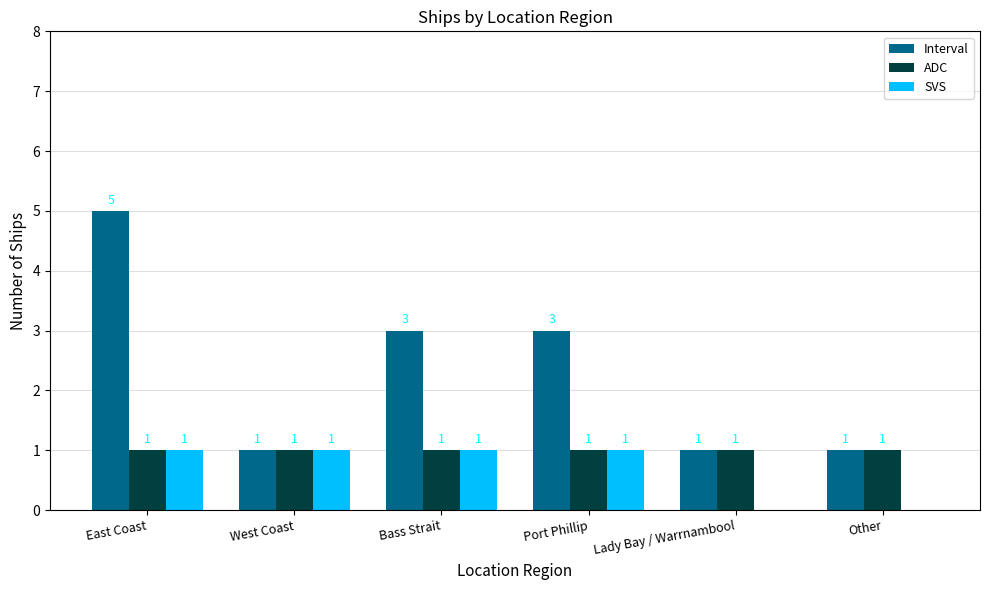

Where does the Interval series first go above 3?

East Coast